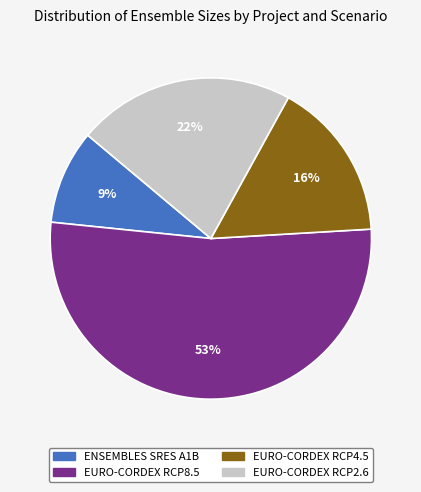

True or false: EURO-CORDEX RCP8.5 accounts for 46% of the total.

False